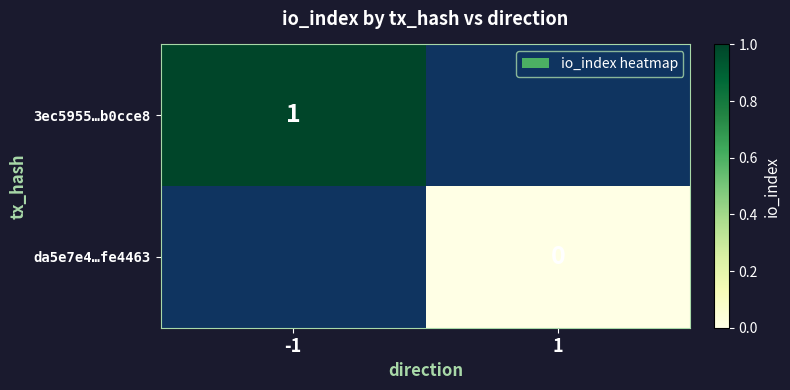

At which label is 3ec5955…b0cce8 closest to 1?

-1